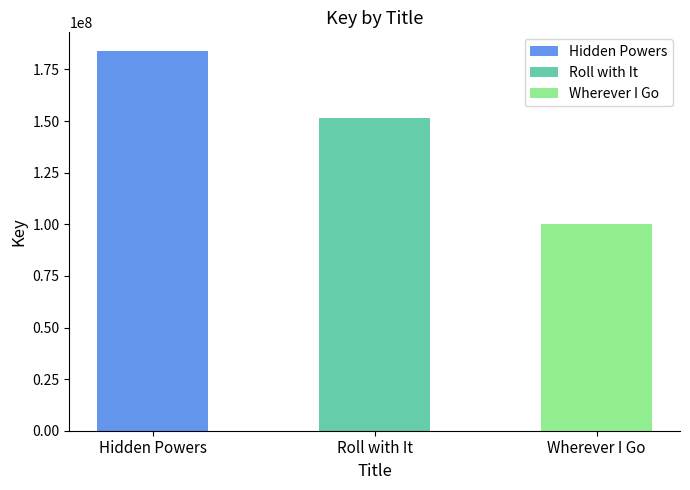

Between Wherever I Go and Roll with It, which is larger?

Roll with It